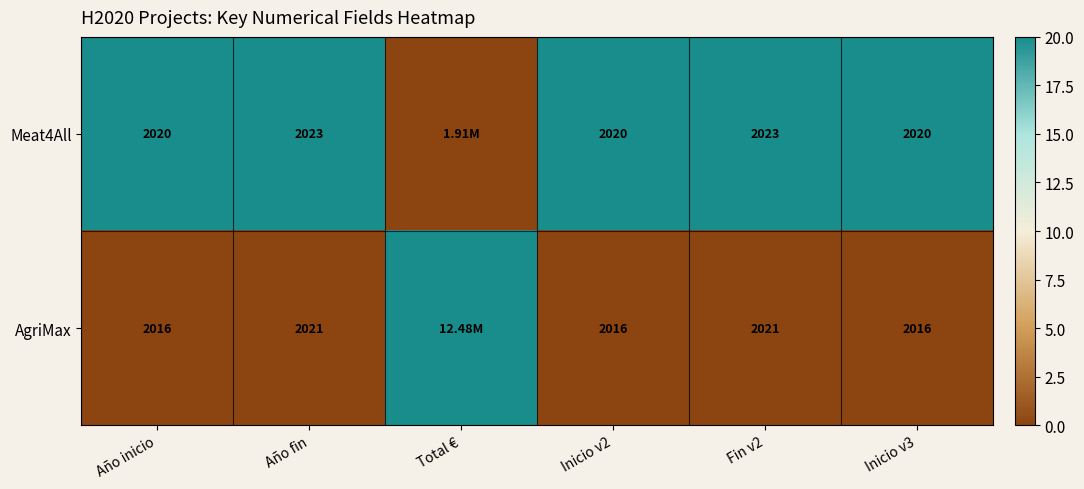

What is the total value across all series at Fin v2?

4044